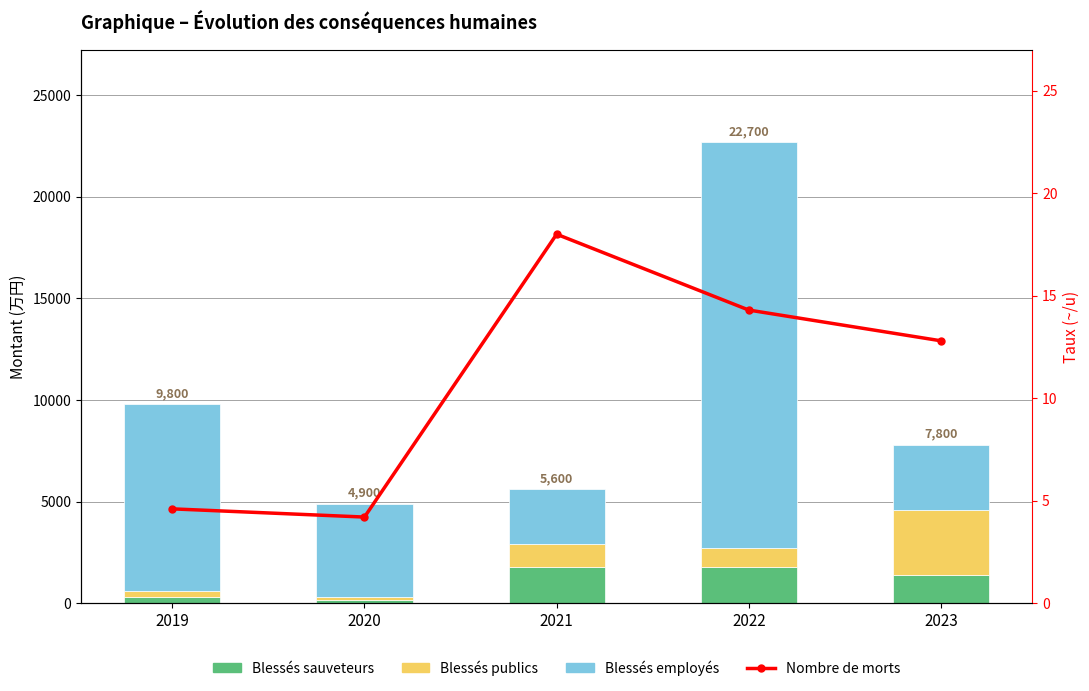

What is the difference between the maximum and minimum values in the Blessés employés series?

17300.0